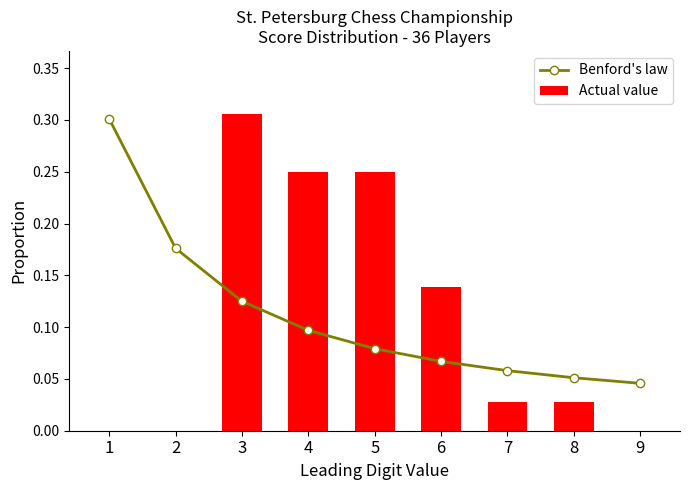

What is the difference between the second highest and second lowest values in the Benford's law series?

0.1